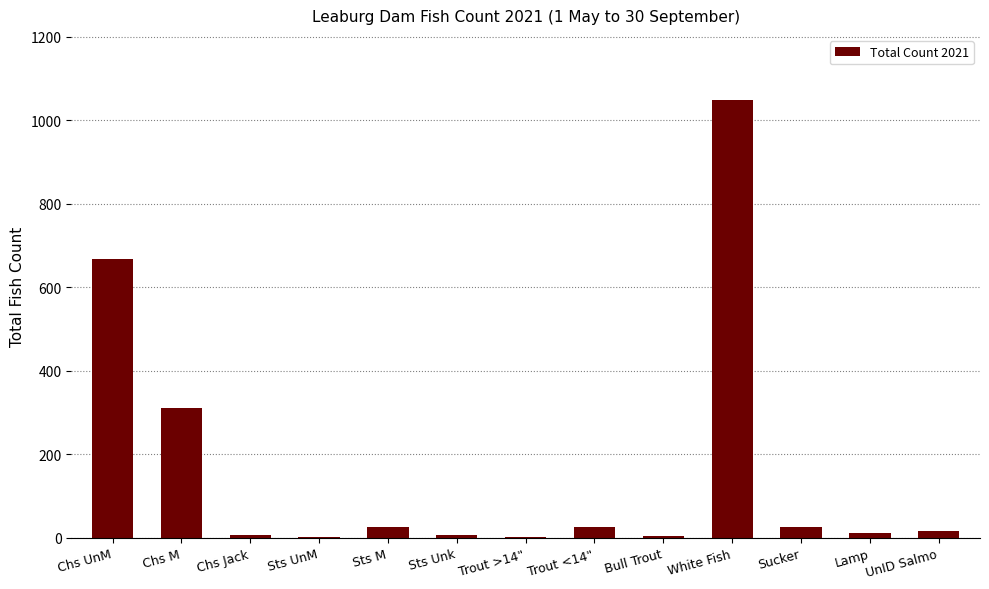

The value at Chs UnM is 984. True or false?

False